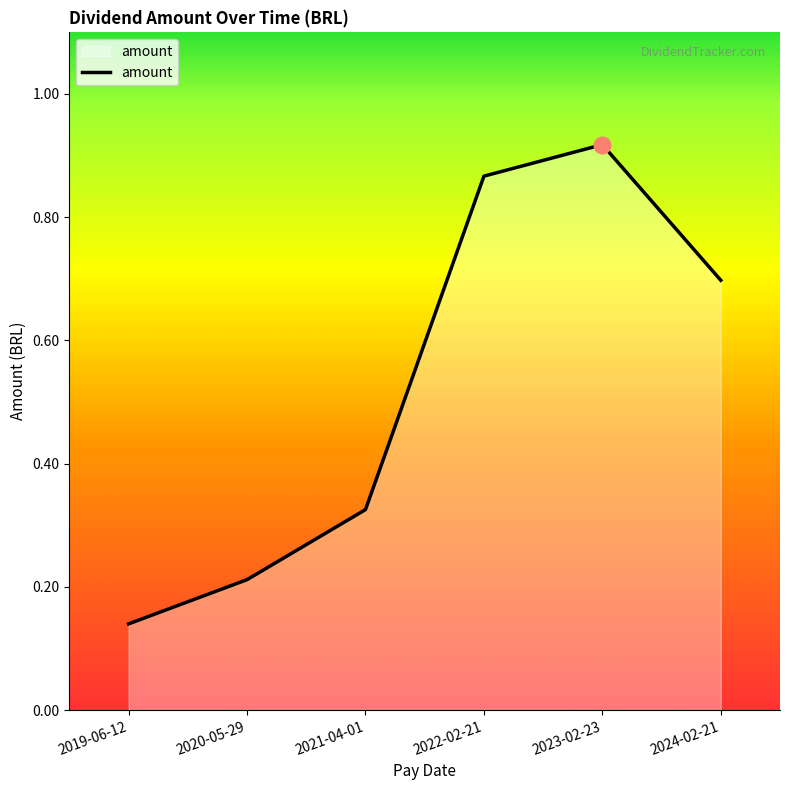

Rank the categories by value from lowest to highest.

2019-06-12, 2020-05-29, 2021-04-01, 2024-02-21, 2022-02-21, 2023-02-23